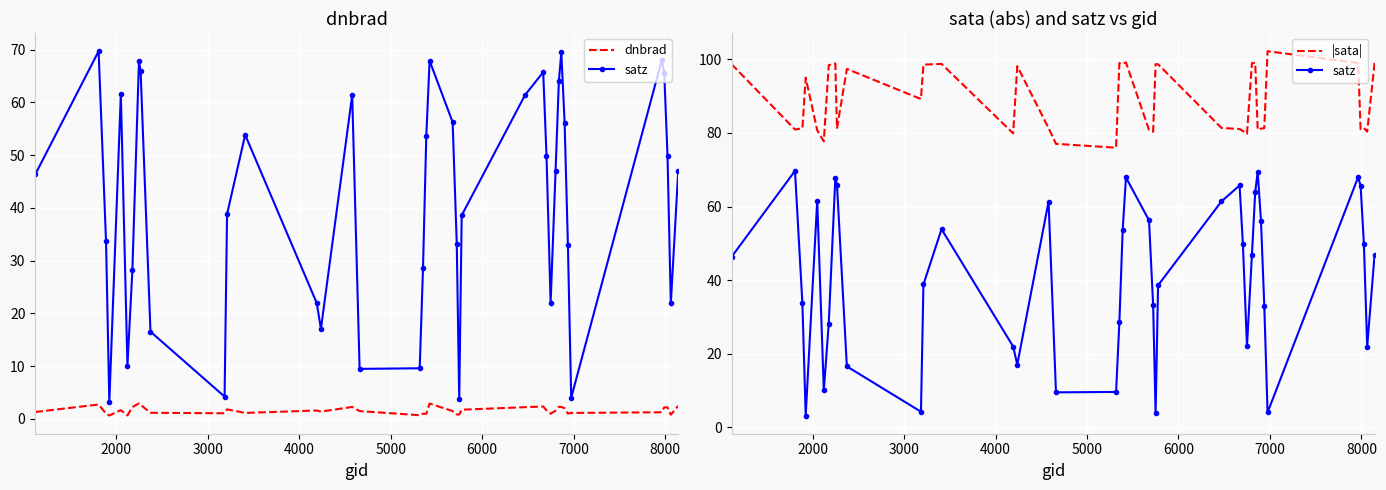

What is the difference between the second highest and second lowest values in the |sata| series?

22.1